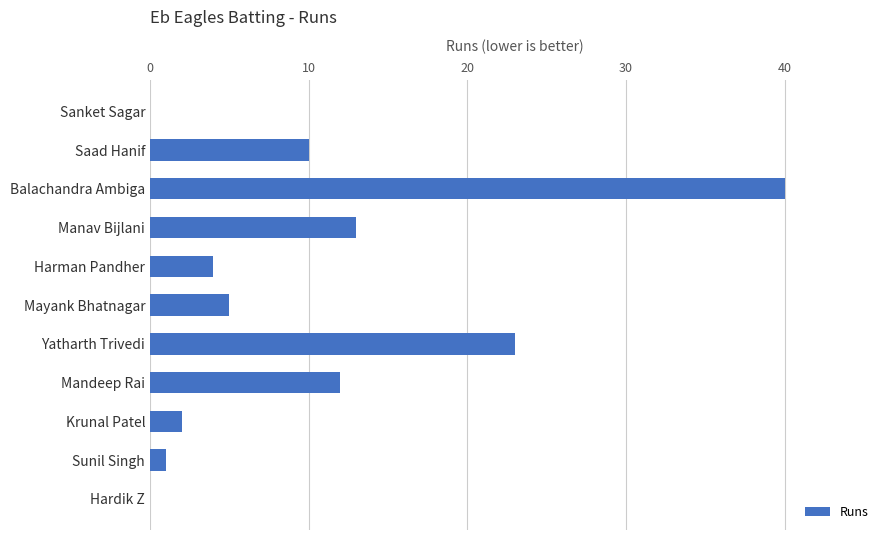

Are the bars grouped side by side (vs. stacked)?

No